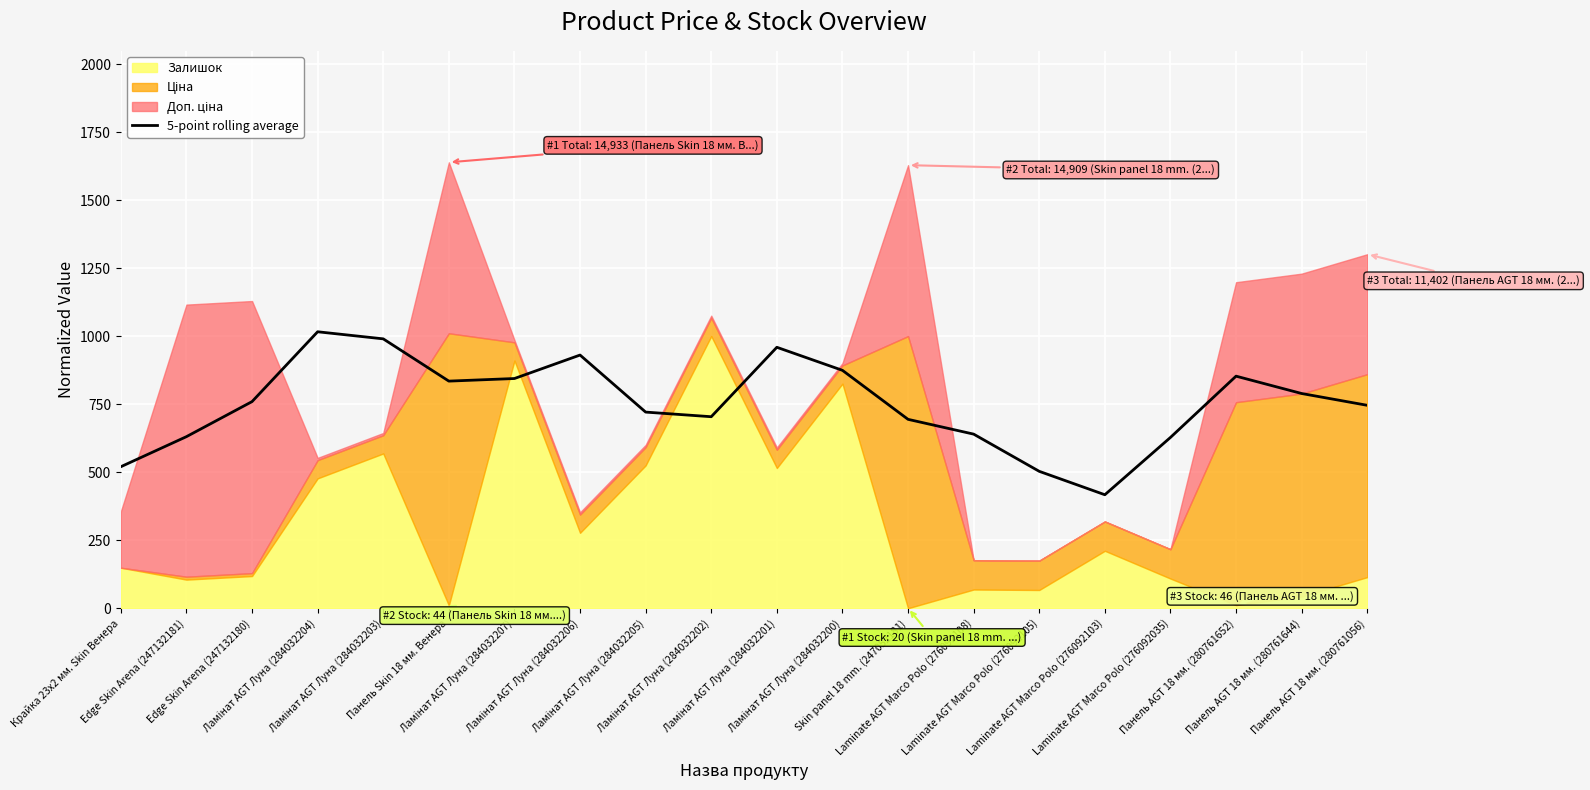

What value does the data have at Laminate AGT Marco Polo (276092105)?

503.1